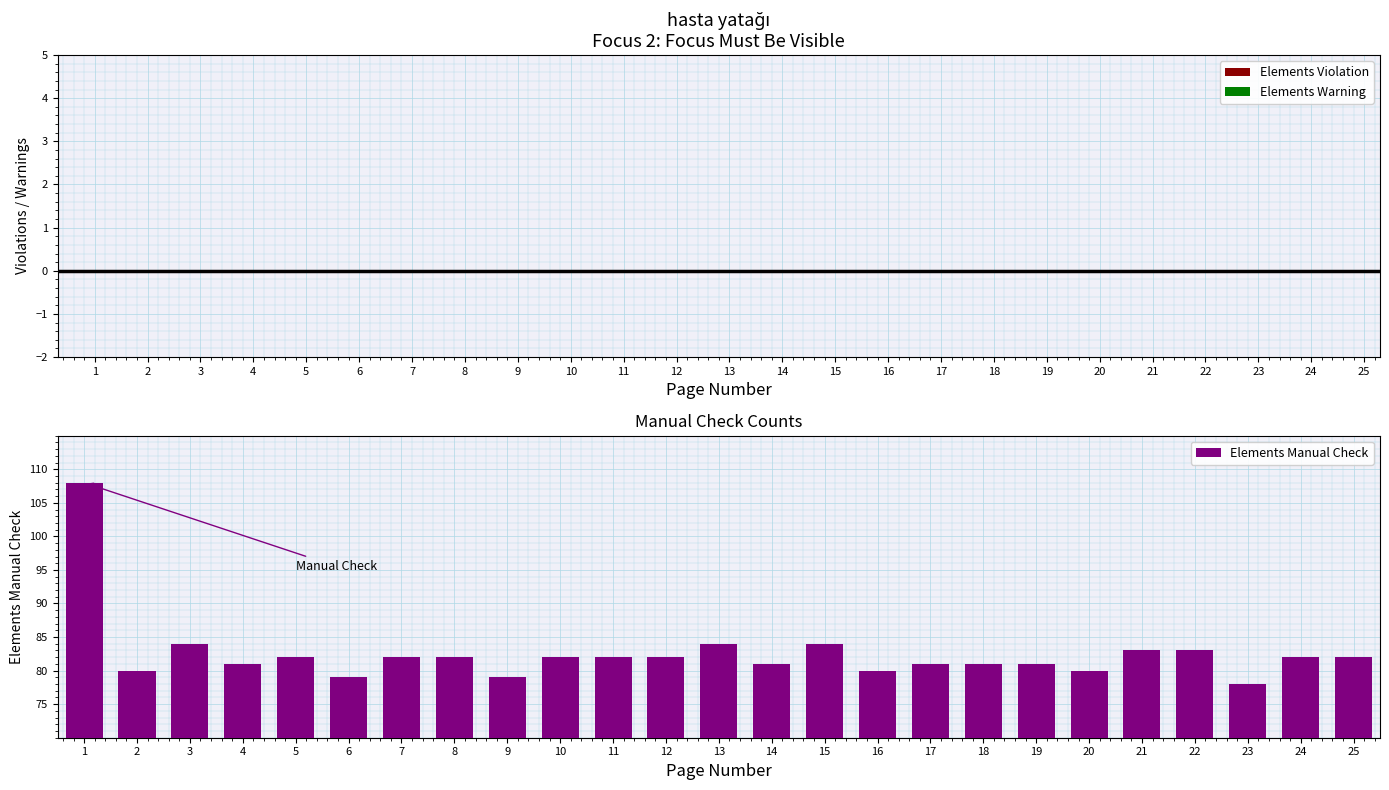

Approximately how many times larger is the value at 8 compared to 15?

1.0